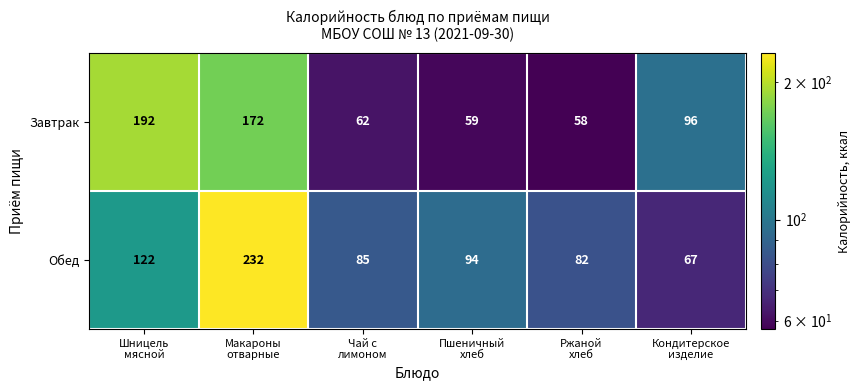

What is the minimum value shown in the chart?

58